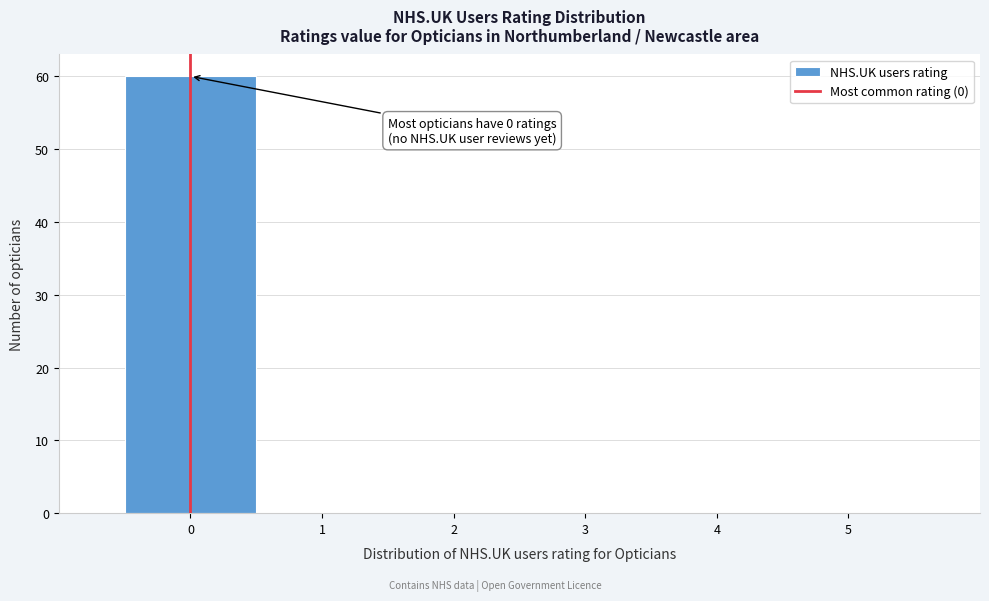

Which range on the x-axis has the tallest bar?

-0.5 to 0.5